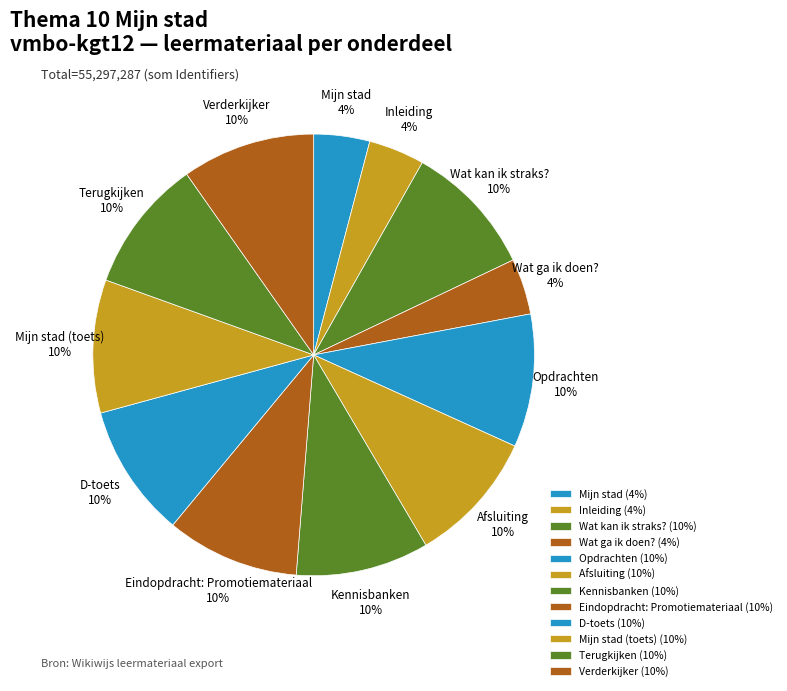

Does any single category account for the majority?

No